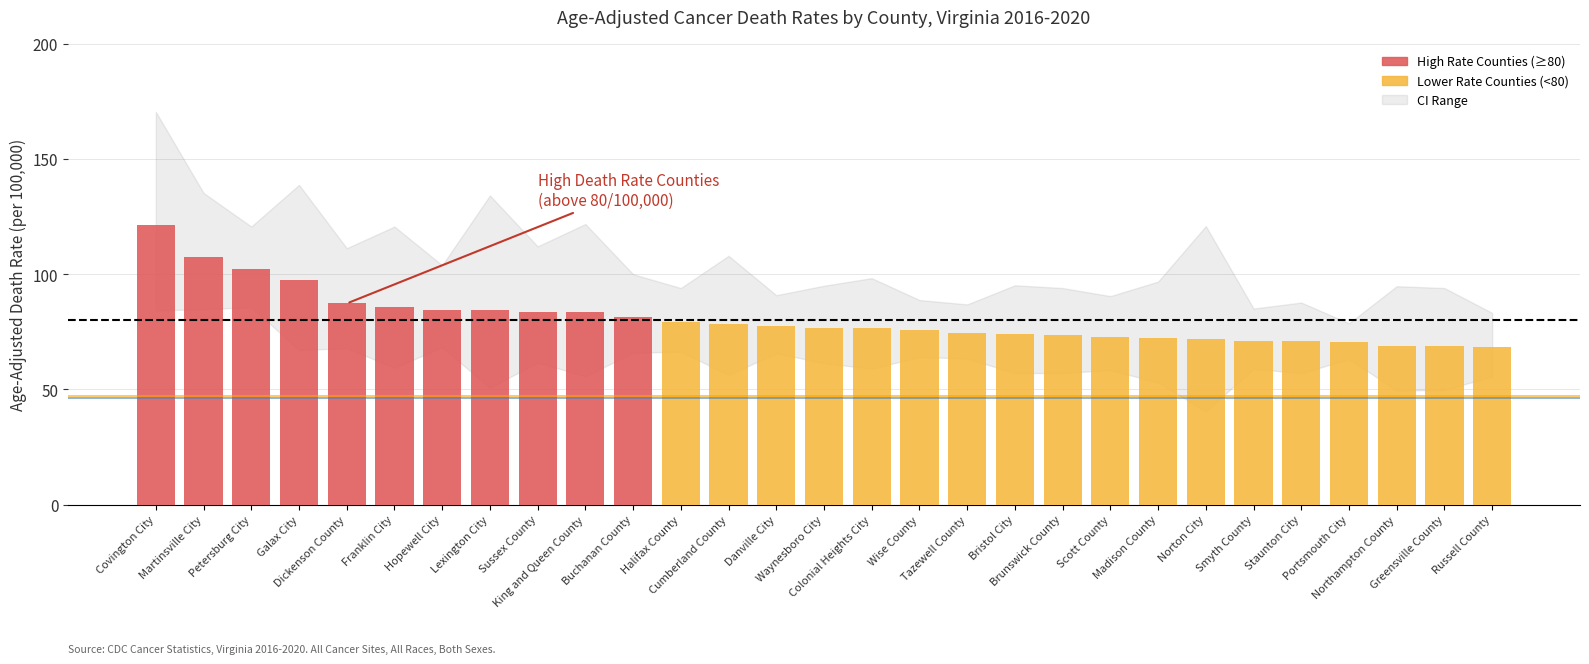

What is the sum of all US Rate (47.3) values?

94.6